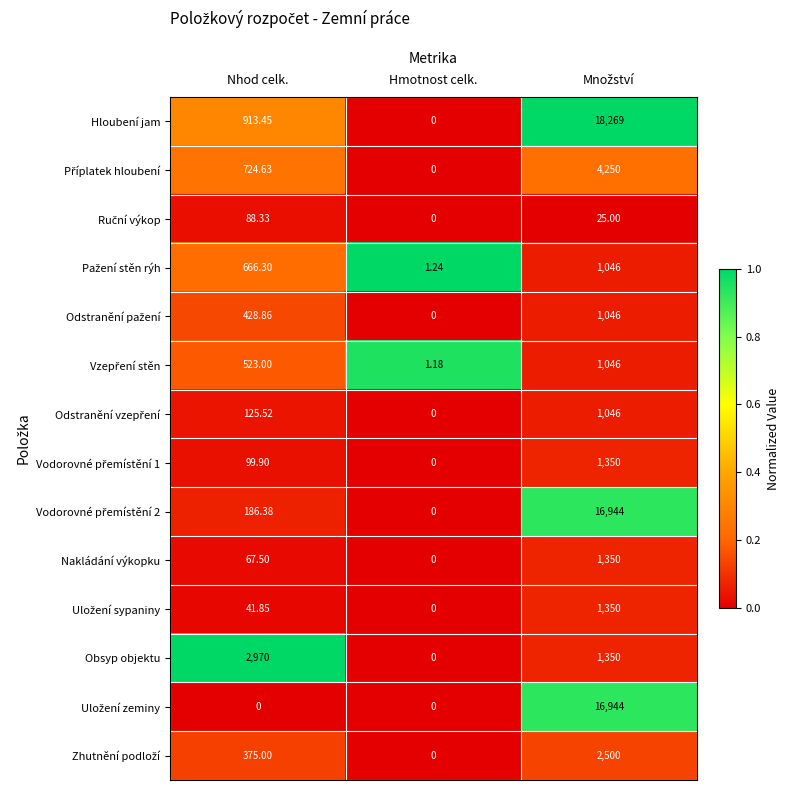

Which series has the largest total across all categories?

Hloubení jam